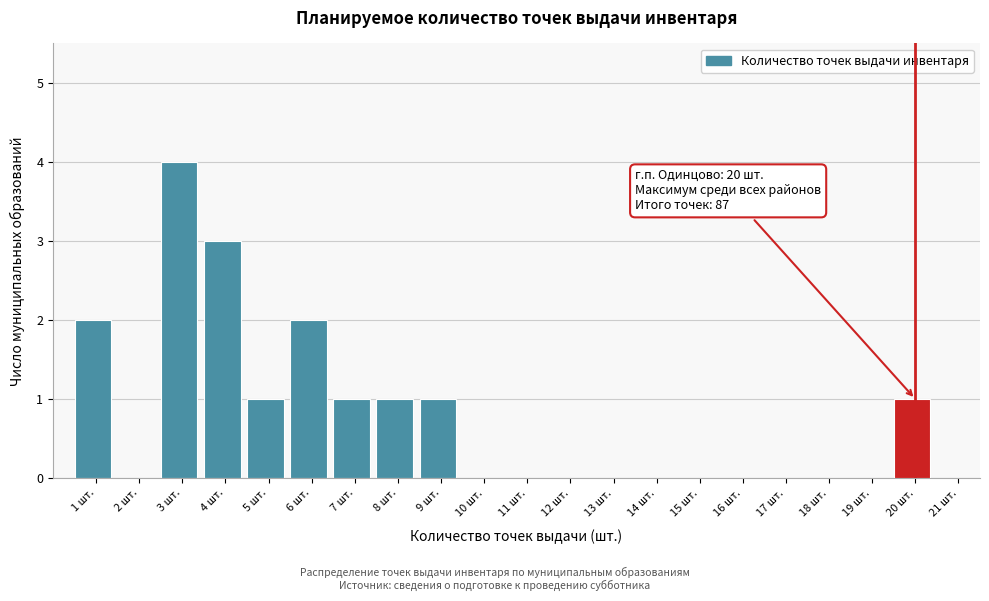

Reading right to left, extract all data points from this chart.

21 шт.=0	20 шт.=1	19 шт.=0	18 шт.=0	17 шт.=0	16 шт.=0	15 шт.=0	14 шт.=0	13 шт.=0	12 шт.=0	11 шт.=0	10 шт.=0	9 шт.=1	8 шт.=1	7 шт.=1	6 шт.=2	5 шт.=1	4 шт.=3	3 шт.=4	2 шт.=0	1 шт.=2